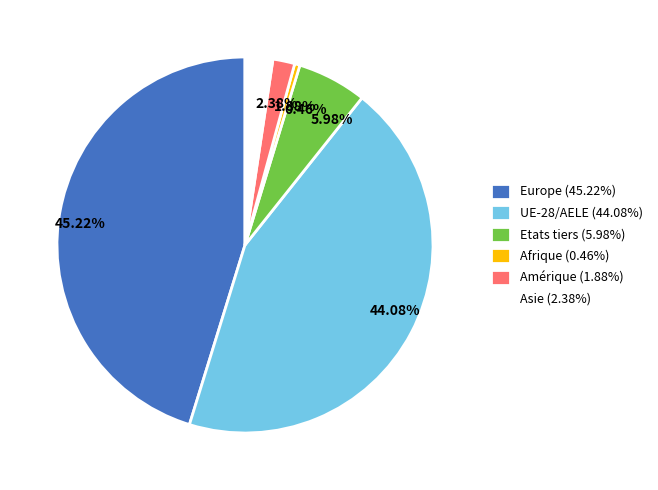

What portion of the pie excludes Europe?

54.8%